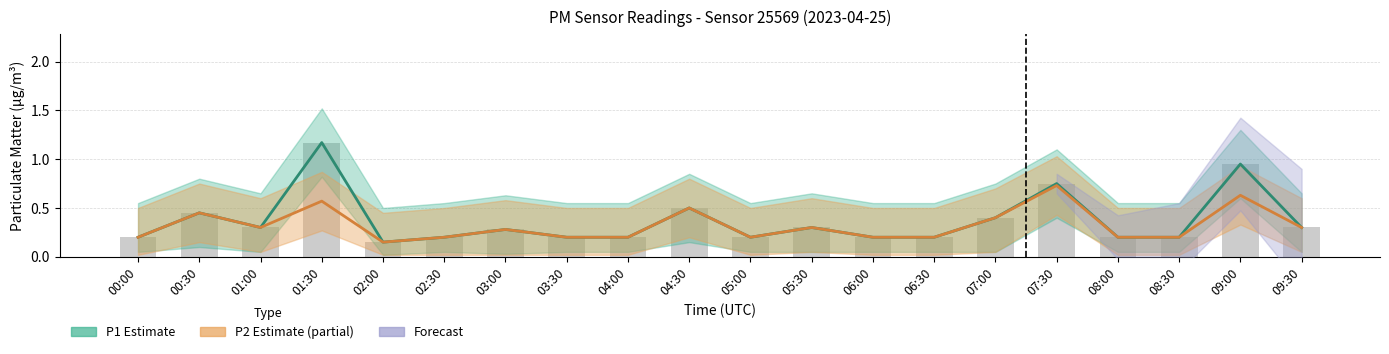

What is the greatest value displayed?

1.2